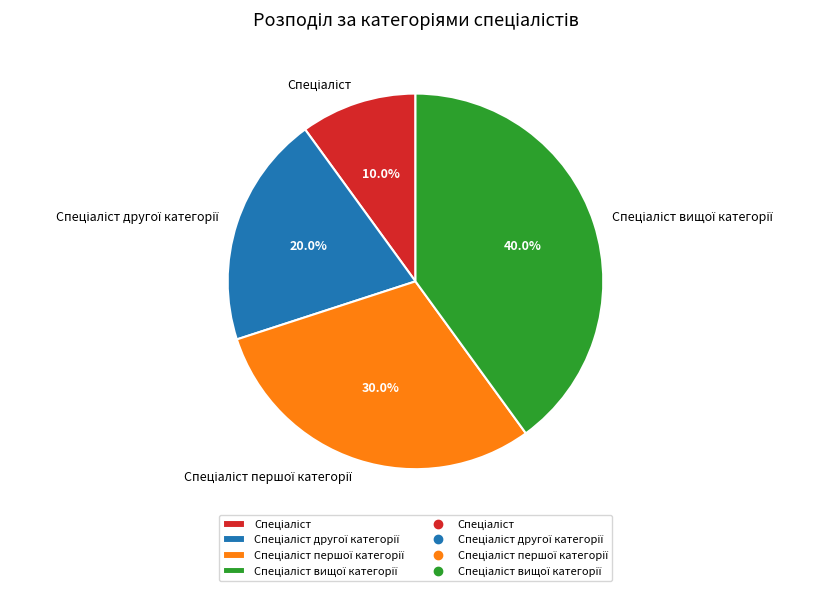

Is there a majority slice in this chart?

No